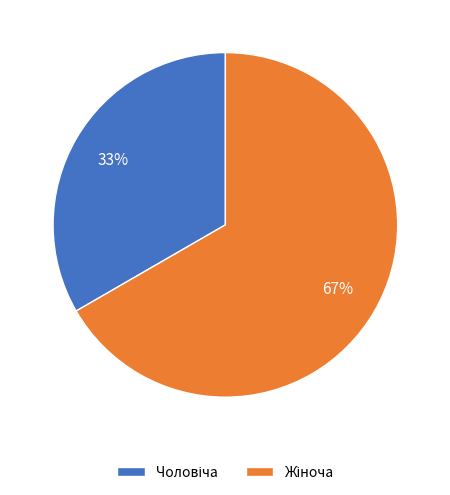

To the nearest percent, what is the average slice percentage?

50%